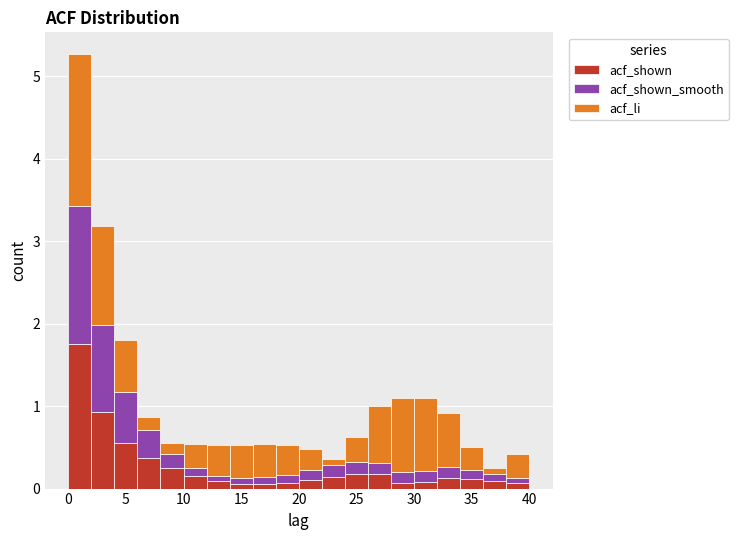

Which range on the x-axis has the tallest stacked bar (by total height)?

0 to 2